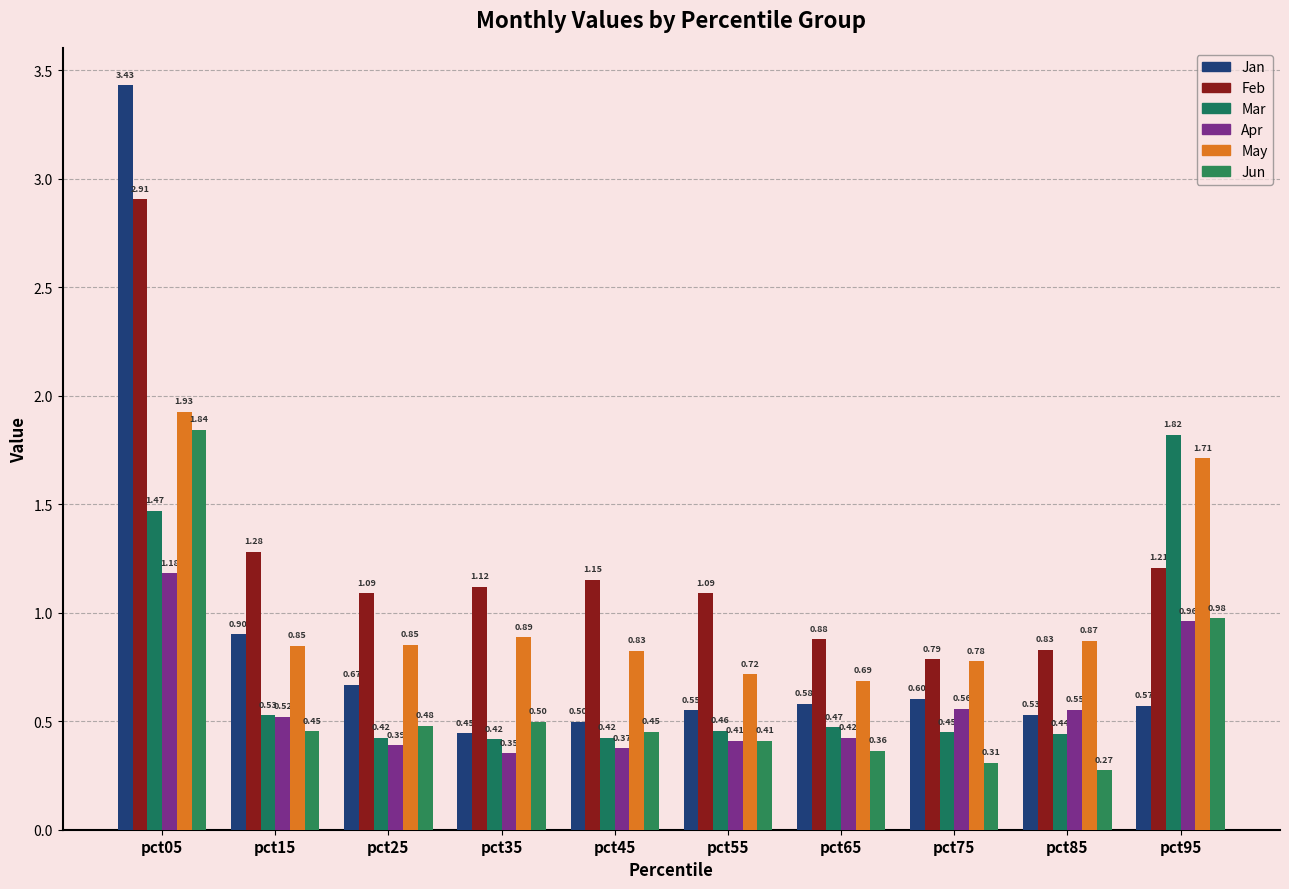

Is it true that Jun equals 0.6 at pct15?

False